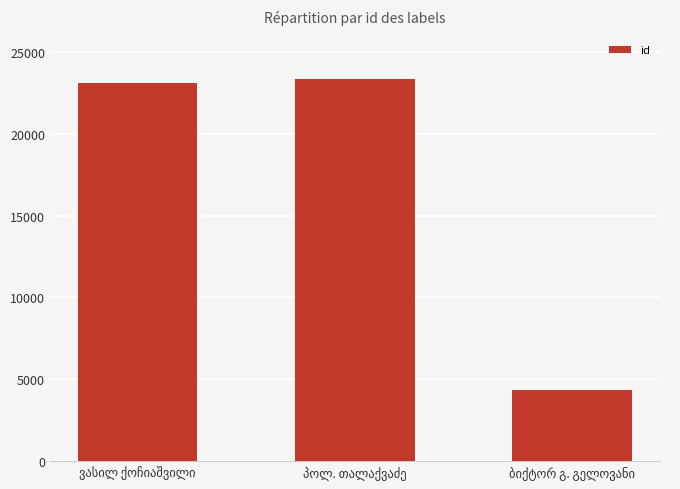

What is the value of the 2nd bar from the left?

23310